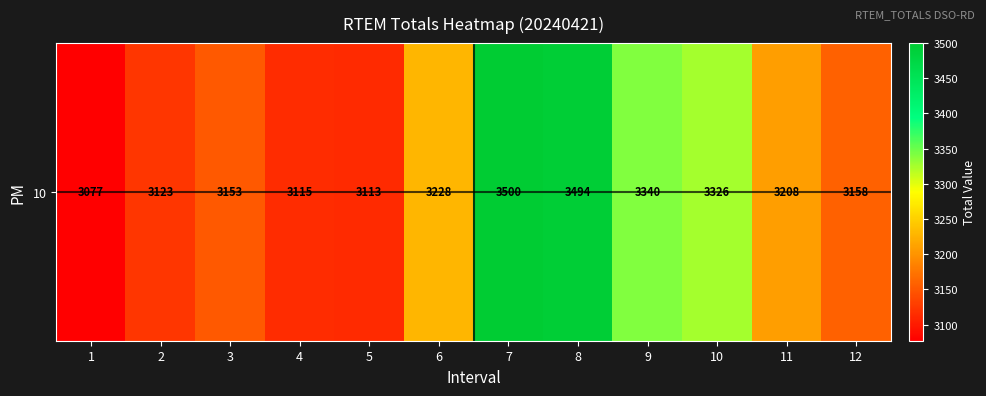

How many categories are shown in the chart?

12